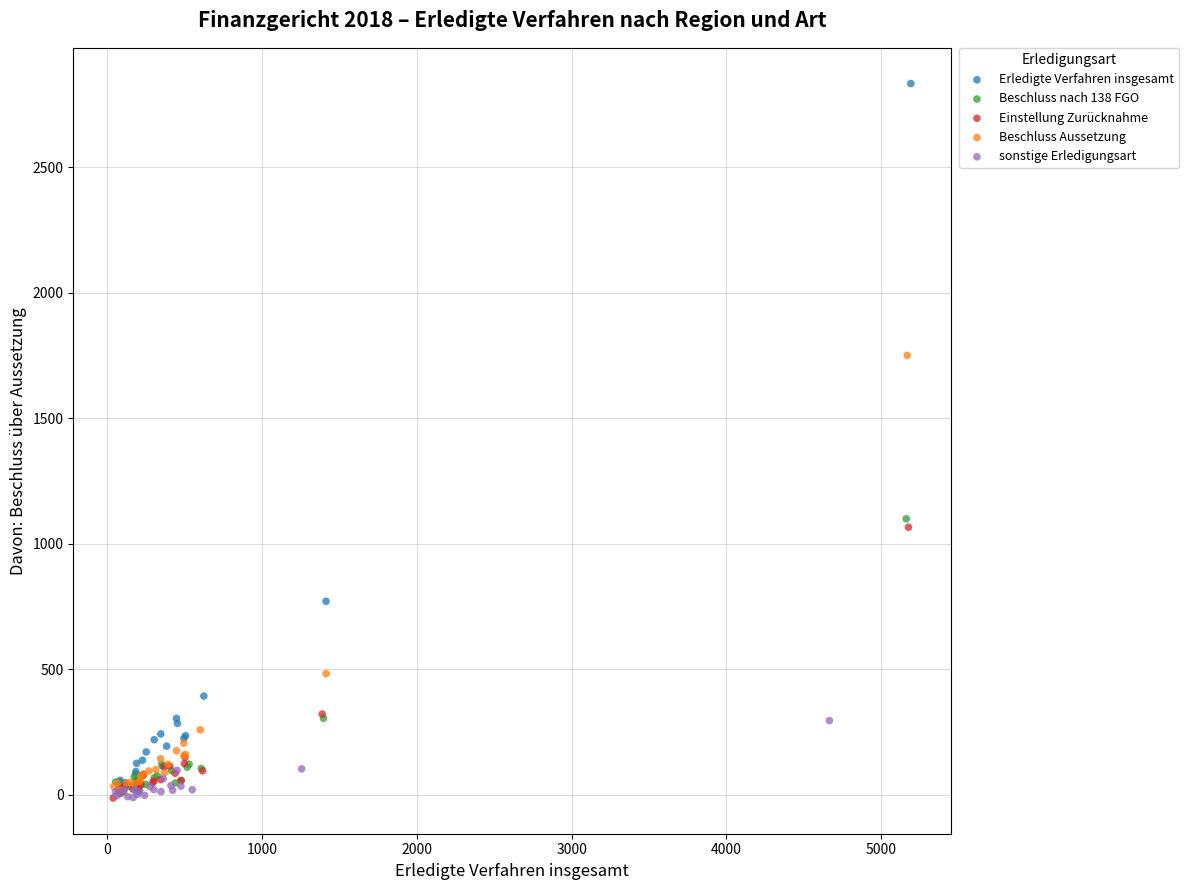

What are all the series names shown in the legend?

Erledigte Verfahren insgesamt, Beschluss nach 138 FGO, Einstellung Zurücknahme, Beschluss Aussetzung, sonstige Erledigungsart